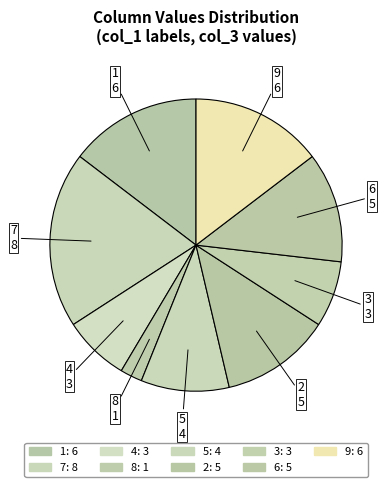

How many segments does this pie chart have?

9